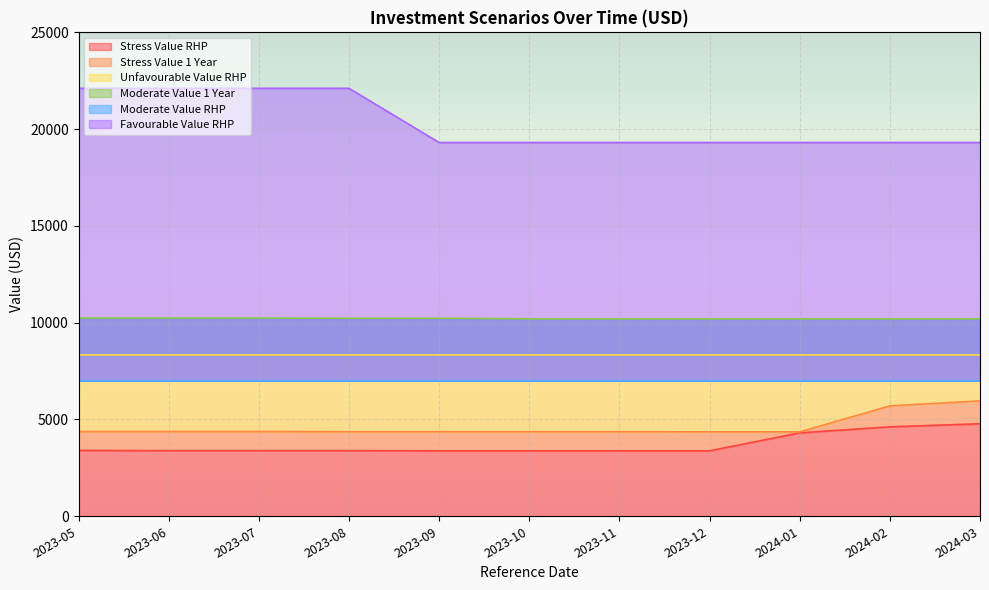

At which label does Stress Value RHP reach its peak?

2024-03